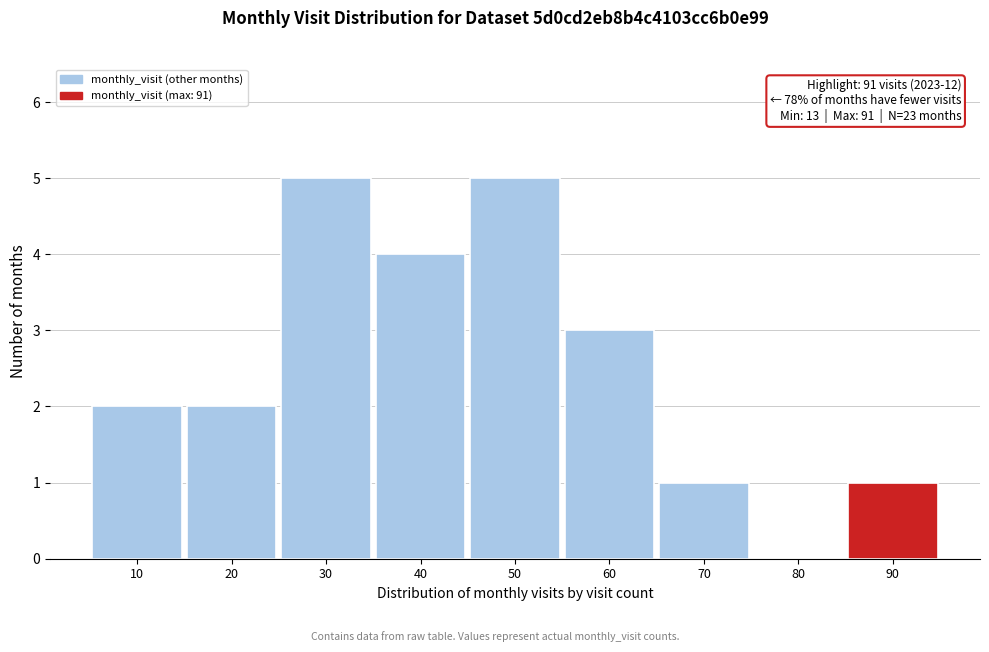

Reading left to right, list all the values displayed in this chart.

10=2	20=2	30=5	40=4	50=5	60=3	70=1	80=0	90=1